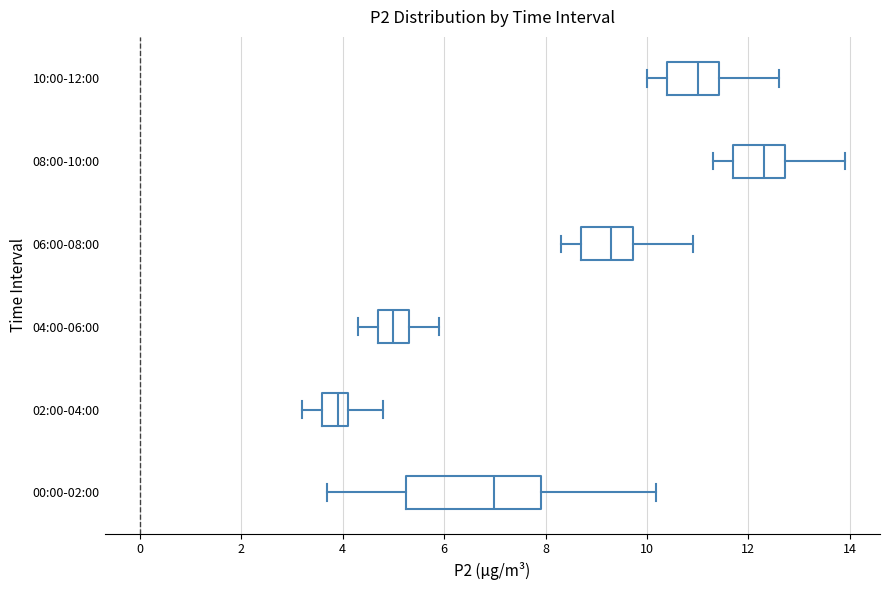

Reading bottom to top, read every box against the x-axis: the position of its median line, the range the box covers, and the ends of its whiskers. The values are not printed on the chart, so give them approximately, as read against the axis.

00:00-02:00: median 7.0, box 5.2 to 8.0, whiskers 3.8 to 10.2
02:00-04:00: median 4.0, box 3.6 to 4.2, whiskers 3.2 to 4.8
04:00-06:00: median 5.0, box 4.8 to 5.4, whiskers 4.4 to 6.0
06:00-08:00: median 9.4, box 8.8 to 9.8, whiskers 8.4 to 11.0
08:00-10:00: median 12.4, box 11.8 to 12.8, whiskers 11.4 to 14.0
10:00-12:00: median 11.0, box 10.4 to 11.4, whiskers 10.0 to 12.6